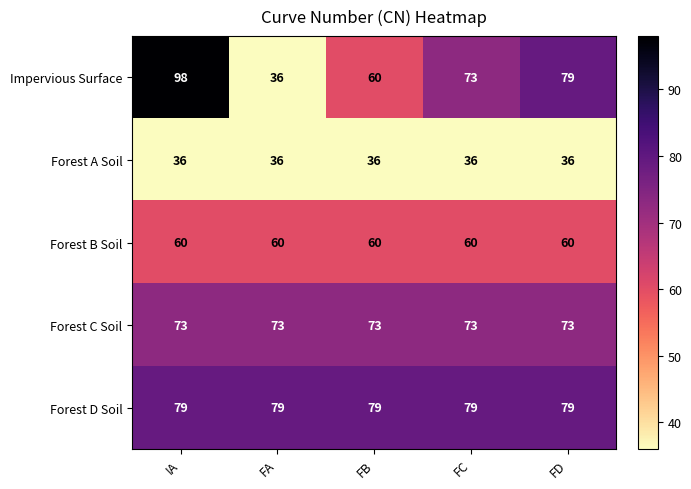

Between FA and FD, which series saw the biggest shift?

Impervious Surface